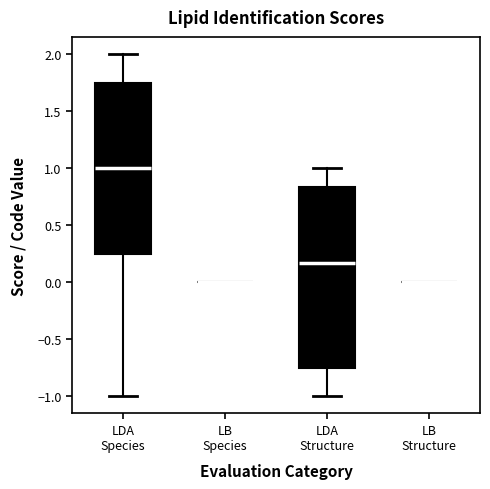

Comparing the boxes themselves (not the whiskers), which one is the tallest?

LDA Structure